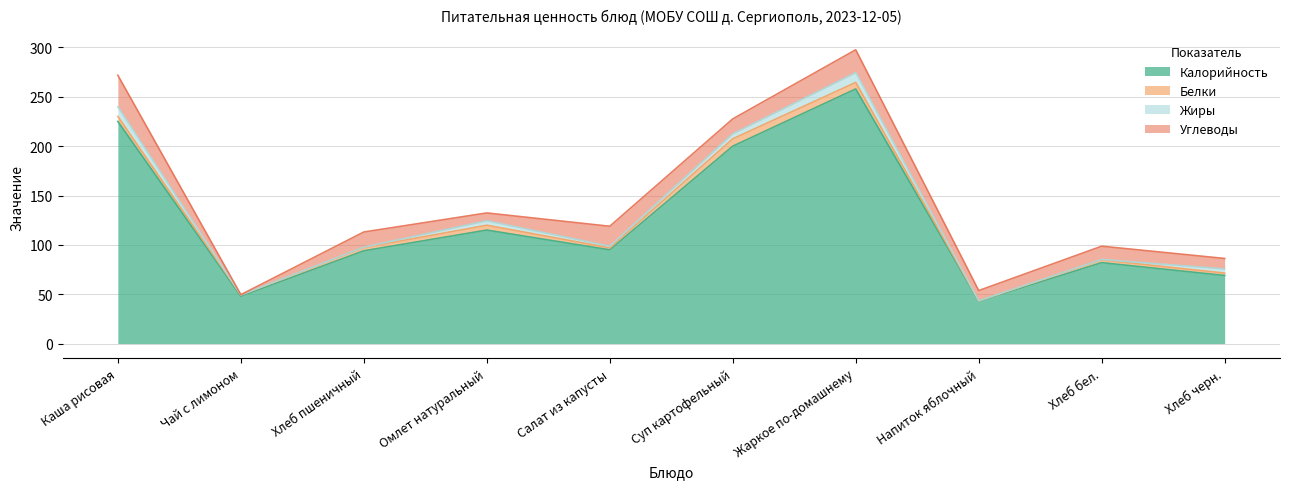

Which series has the largest total across all categories?

Калорийность